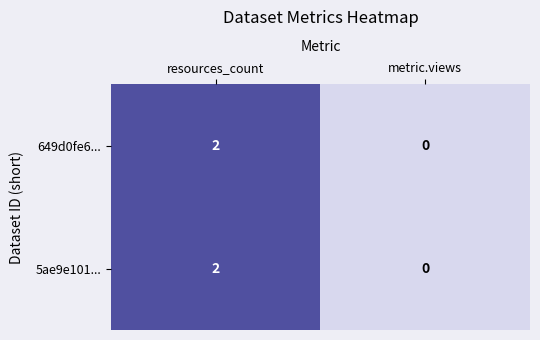

Which category has the lowest value across all series?

metric.views